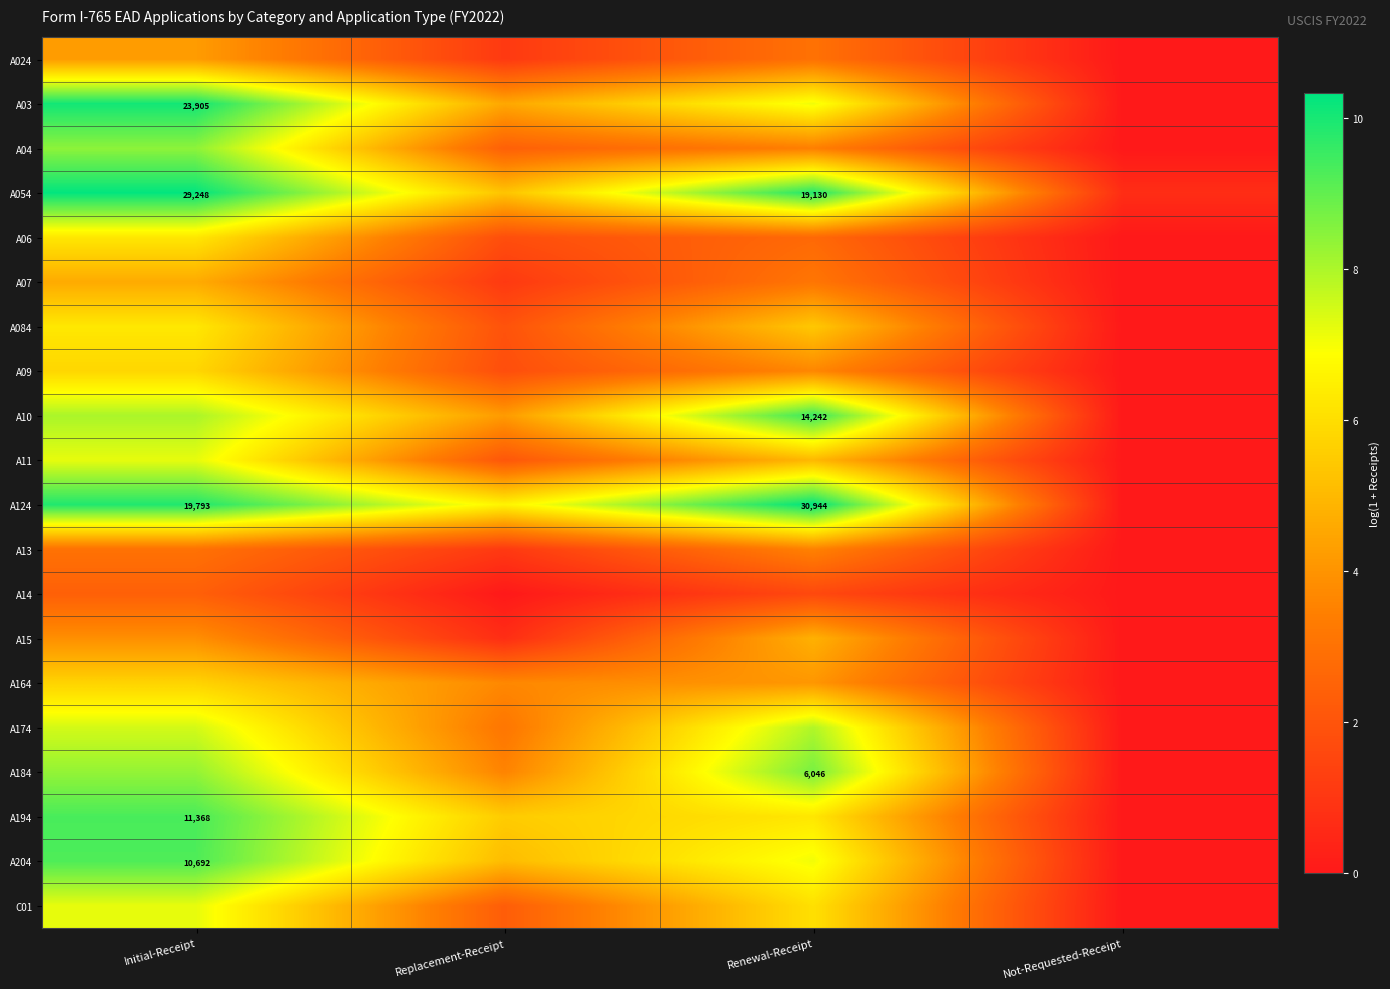

List the series in order of their peak value, lowest first.

A14, A13, A024, A07, A15, A164, A09, A06, A084, C01, A11, A174, A04, A184, A204, A194, A10, A03, A054, A124